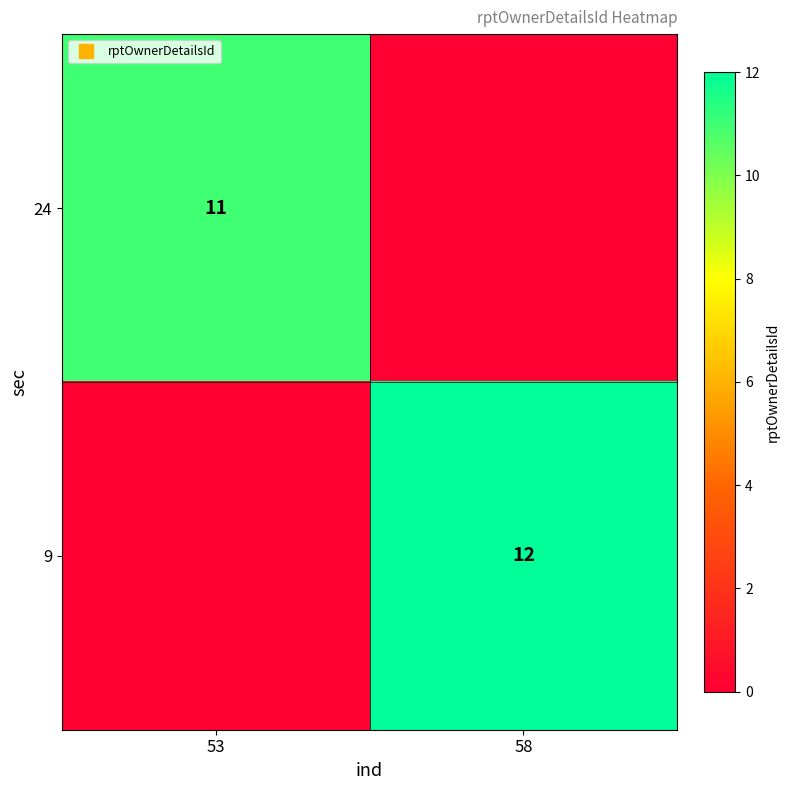

What is the total value across all series at 58?

12